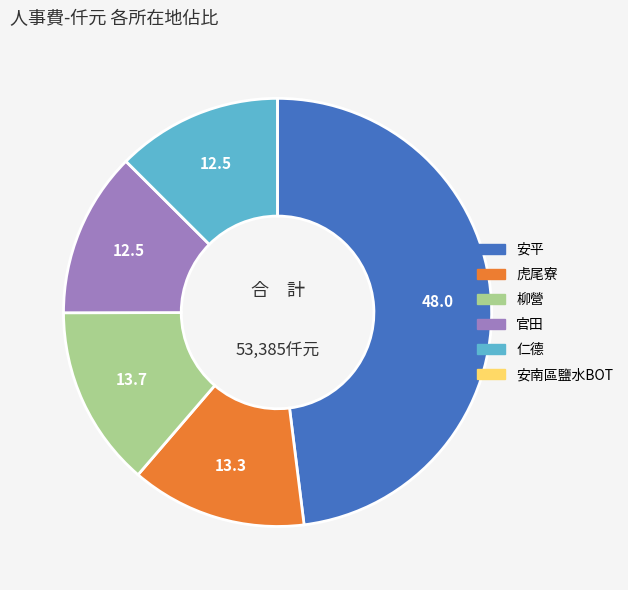

Combined, do 仁德 and 官田 account for over 50%?

No